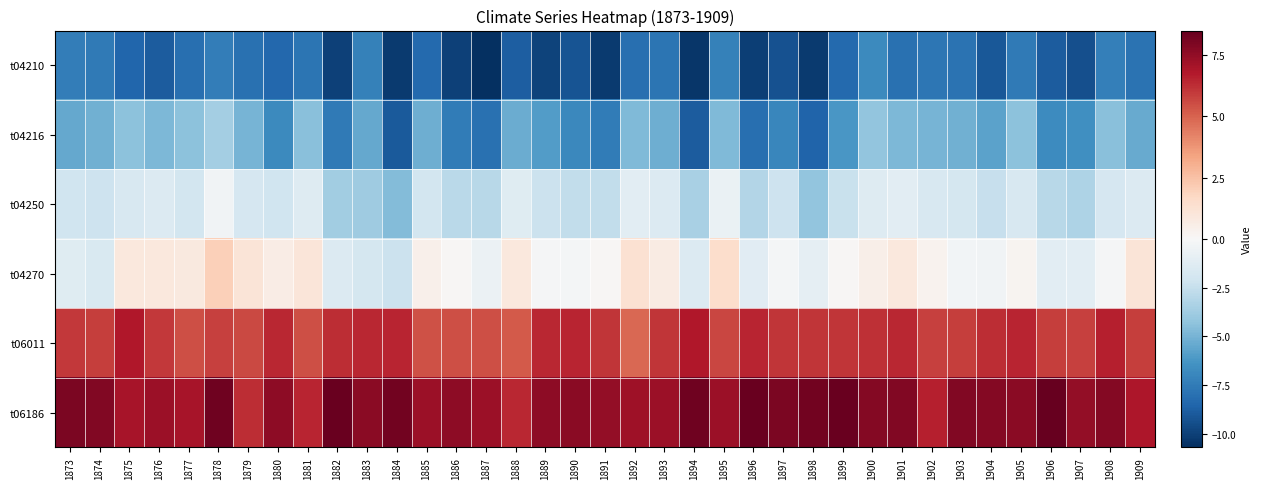

Which category has the highest value across all series?

1906